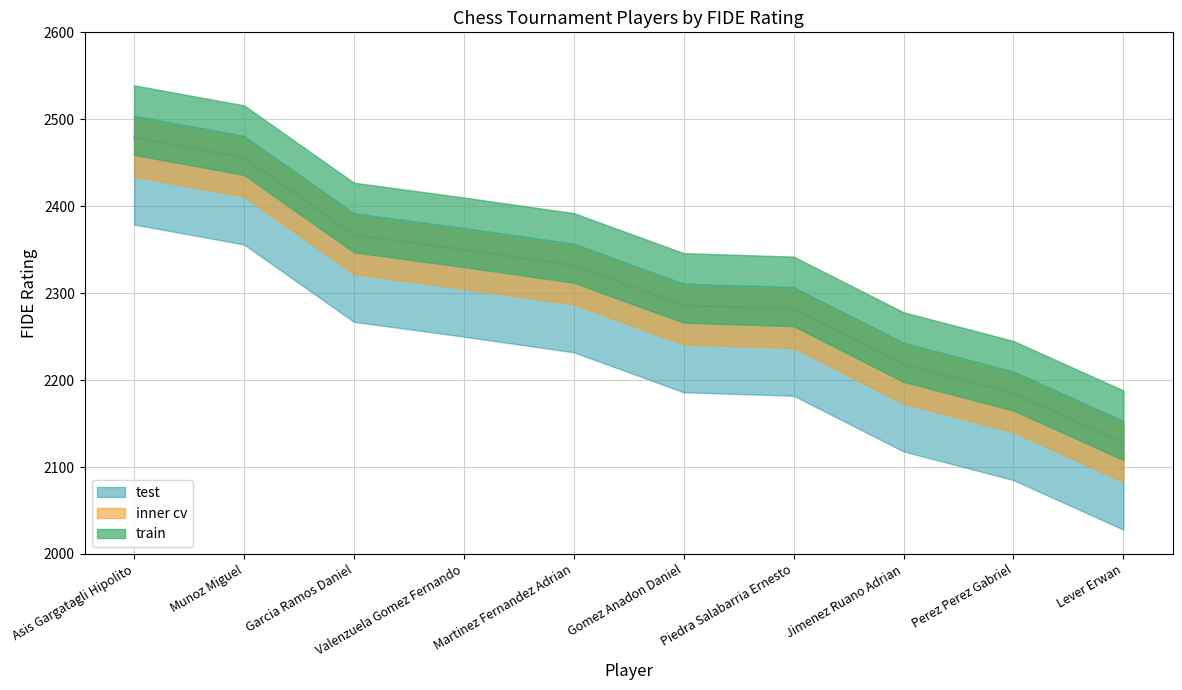

What is the minimum value shown in the chart?

2128